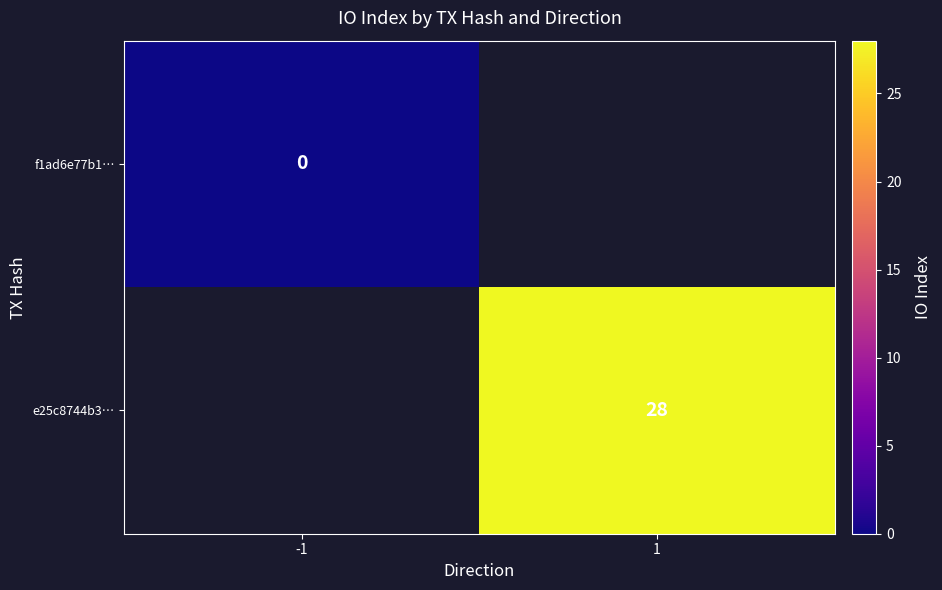

Is the value of e25c8744b3… at 1 greater than the value of f1ad6e77b1… at -1?

Yes